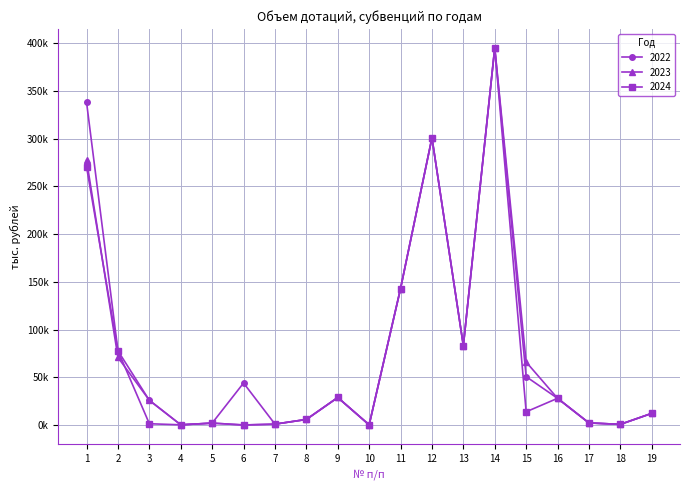

At which category is the sum across all series the highest?

14